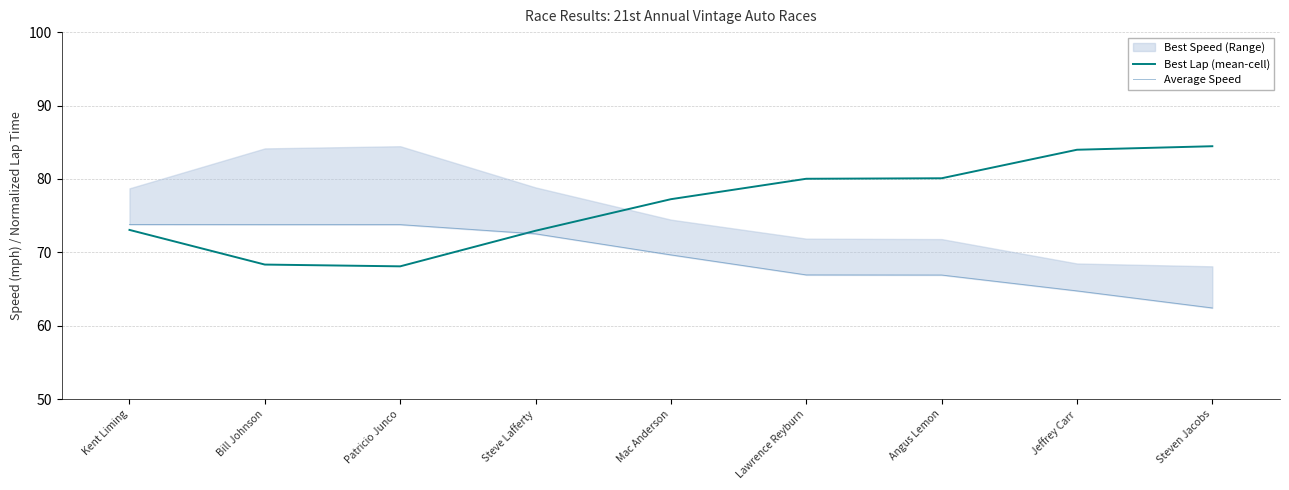

How many data points does each series have?

9